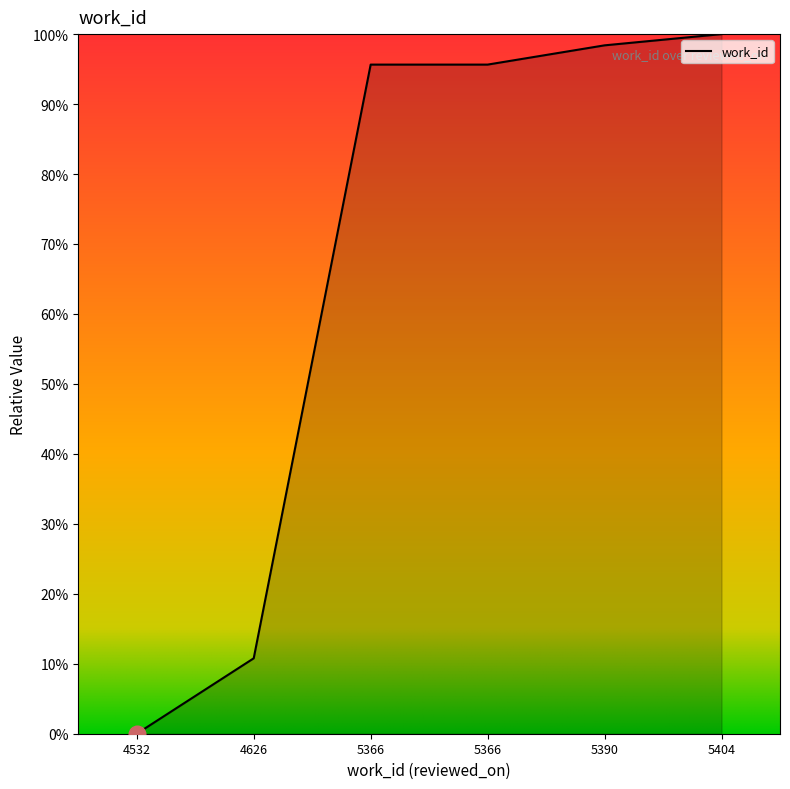

Does the chart display data point markers on the line(s)?

No